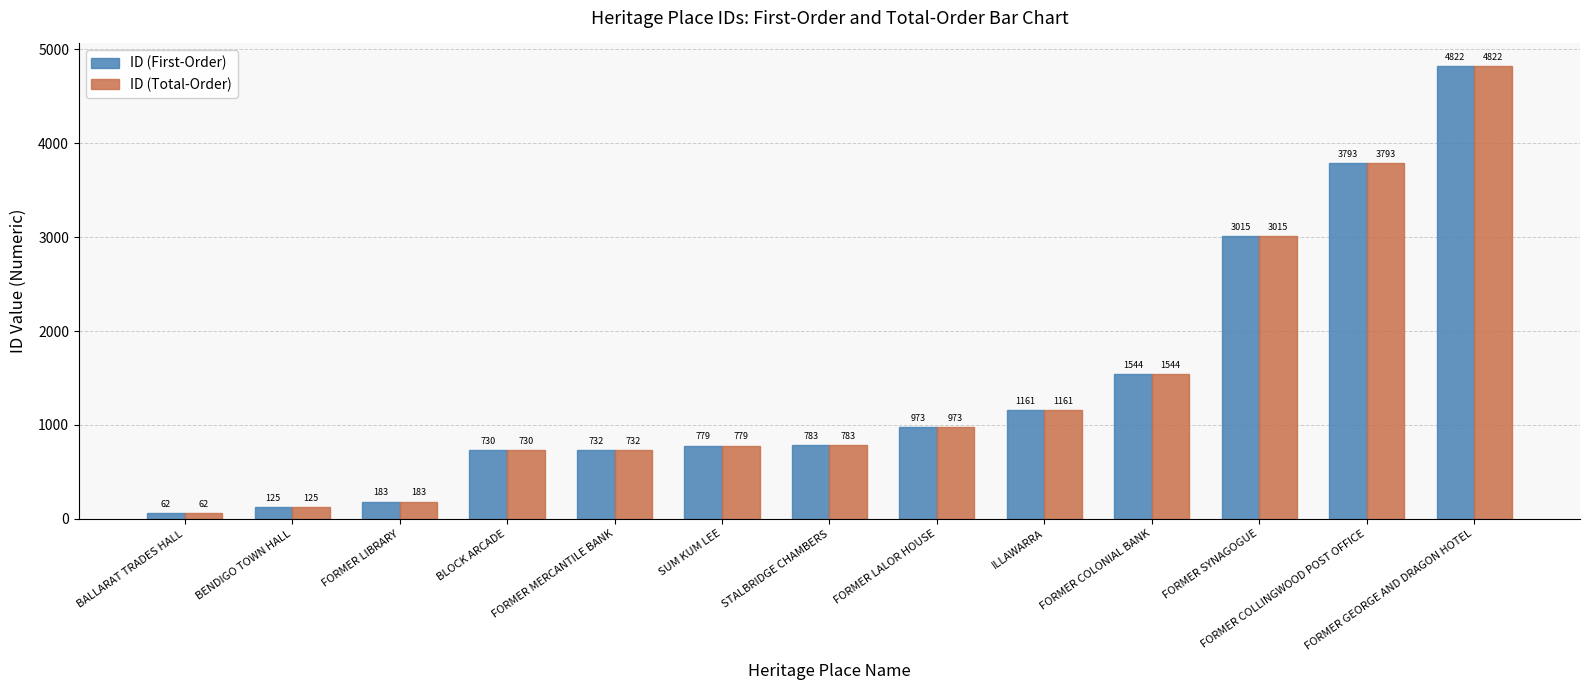

Reading left to right, what are all the values shown in this chart?

ID (First-Order): BALLARAT TRADES HALL=62	BENDIGO TOWN HALL=125	FORMER LIBRARY=183	BLOCK ARCADE=730	FORMER MERCANTILE BANK=732	SUM KUM LEE=779	STALBRIDGE CHAMBERS=783	FORMER LALOR HOUSE=973	ILLAWARRA=1161	FORMER COLONIAL BANK=1544	FORMER SYNAGOGUE=3015	FORMER COLLINGWOOD POST OFFICE=3793	FORMER GEORGE AND DRAGON HOTEL=4822
ID (Total-Order): BALLARAT TRADES HALL=62	BENDIGO TOWN HALL=125	FORMER LIBRARY=183	BLOCK ARCADE=730	FORMER MERCANTILE BANK=732	SUM KUM LEE=779	STALBRIDGE CHAMBERS=783	FORMER LALOR HOUSE=973	ILLAWARRA=1161	FORMER COLONIAL BANK=1544	FORMER SYNAGOGUE=3015	FORMER COLLINGWOOD POST OFFICE=3793	FORMER GEORGE AND DRAGON HOTEL=4822